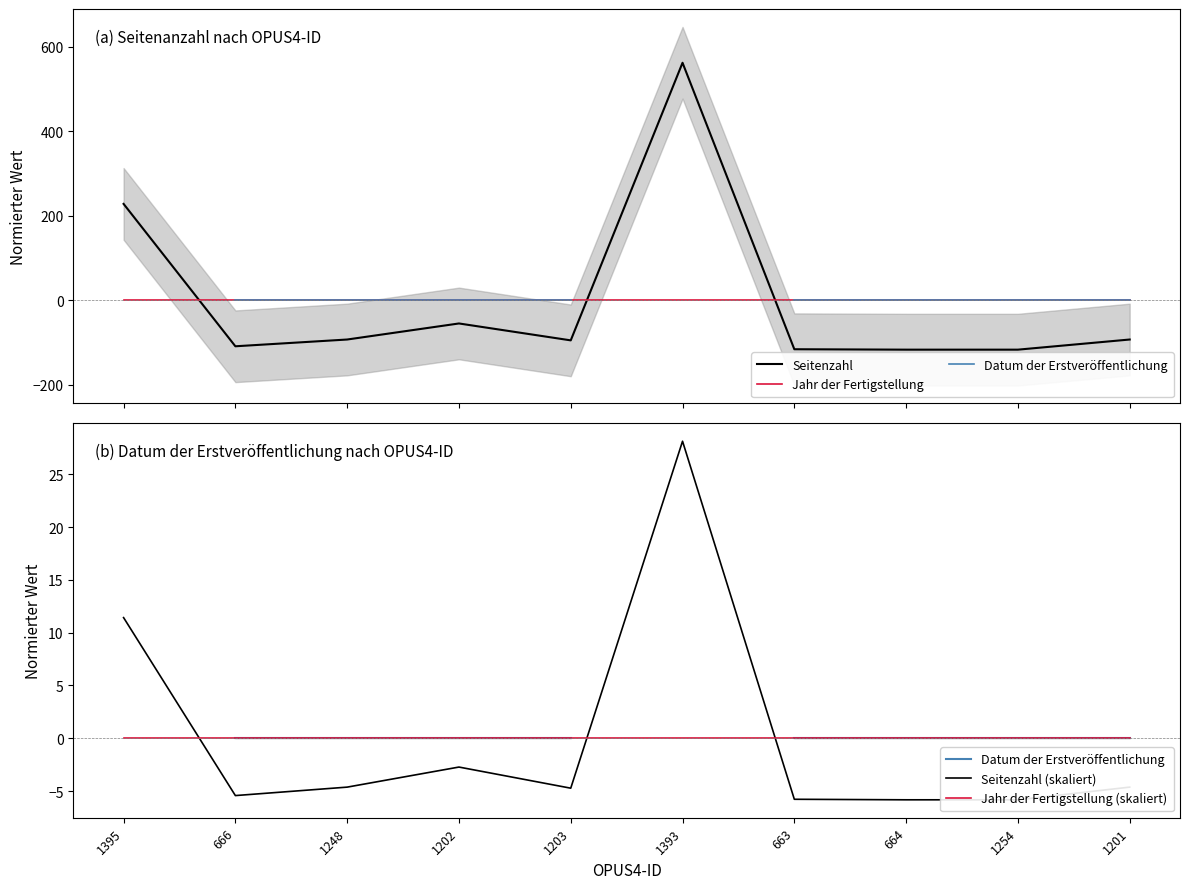

True or false: Seitenzahl and Jahr der Fertigstellung cross at least once.

True